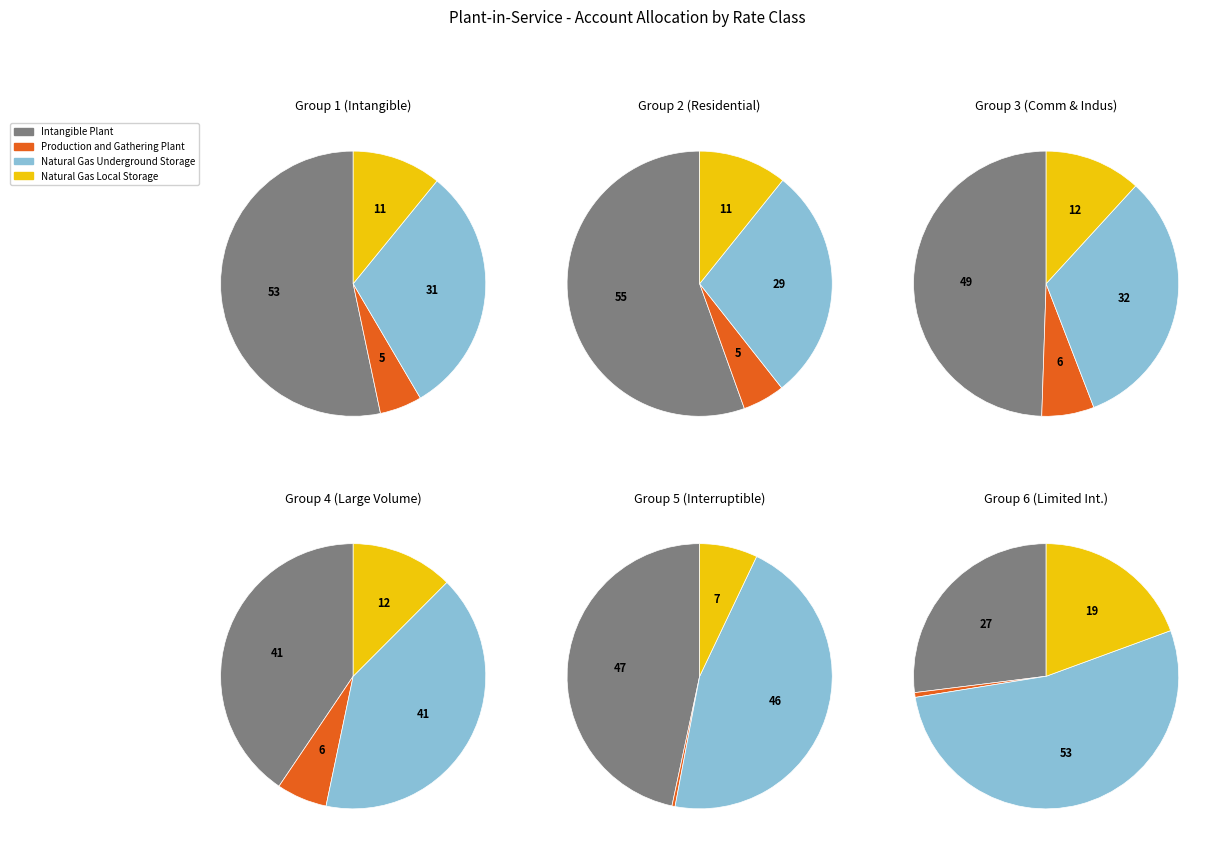

Which category has the biggest portion of the pie?

Intangible Plant